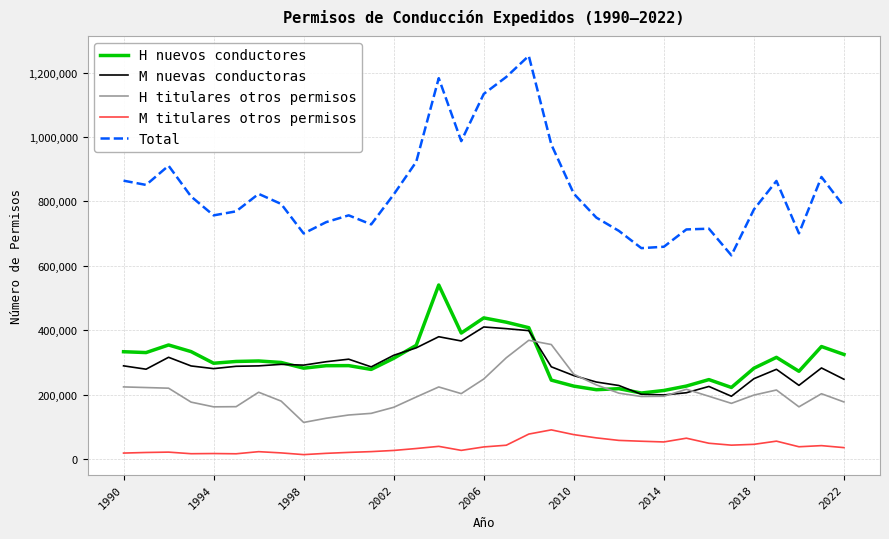

What is the greatest value displayed?

1252354